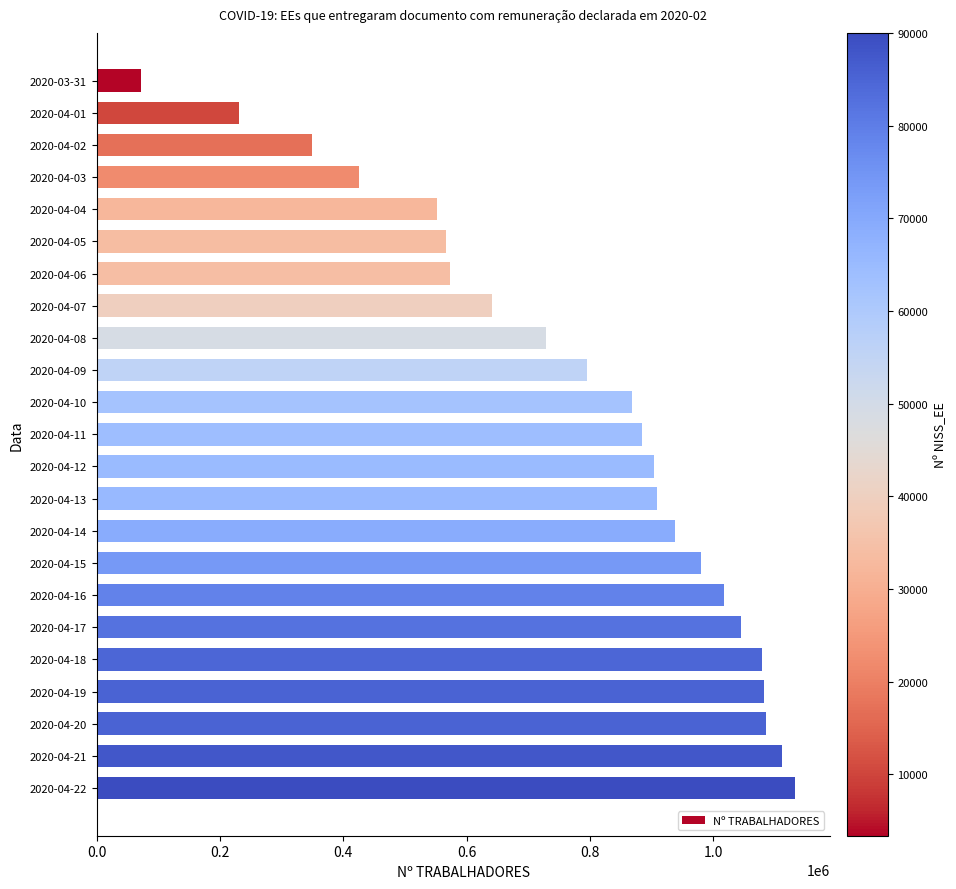

Approximately how many times larger is the value at 2020-04-06 compared to 2020-04-22?

0.5